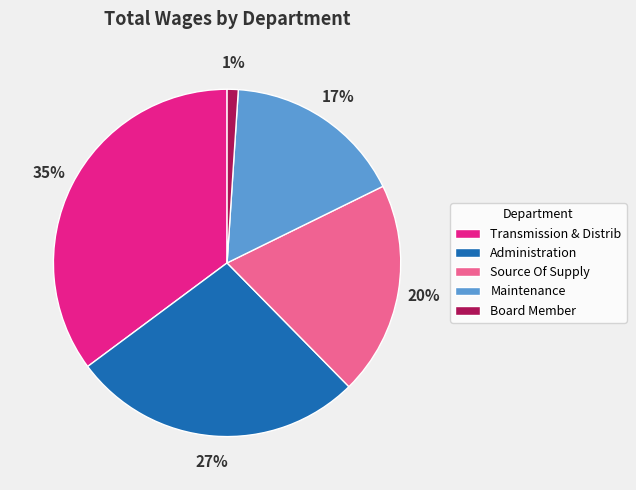

Approximately how many times larger is the value at Transmission & Distrib compared to Maintenance?

2.1